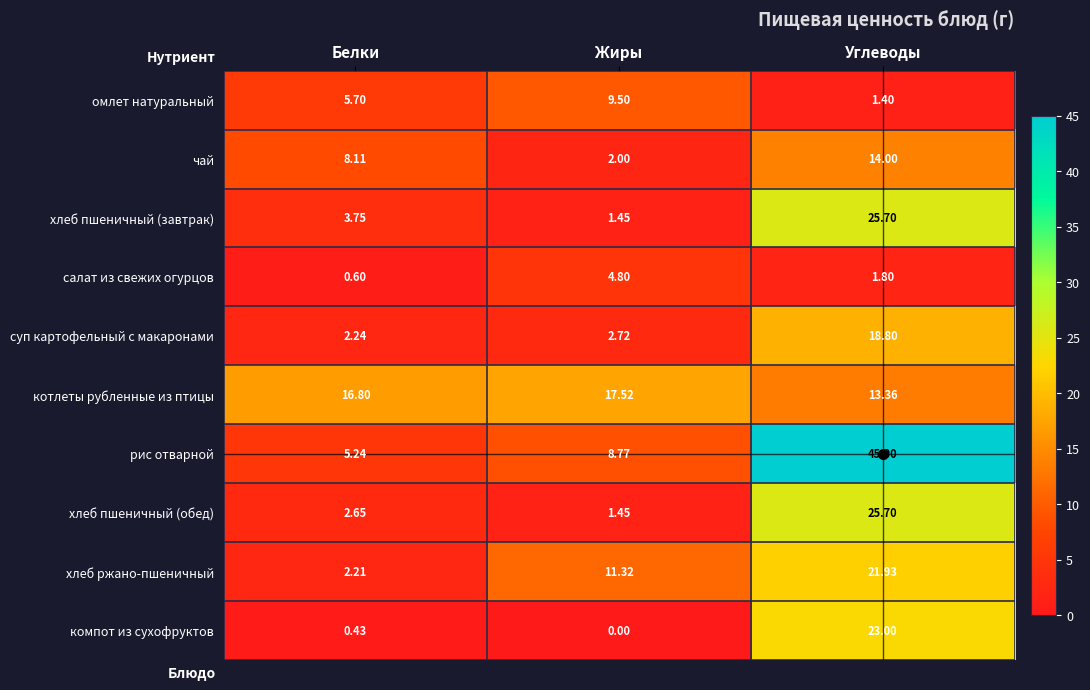

At which label is хлеб пшеничный (обед) closest to 13?

Белки